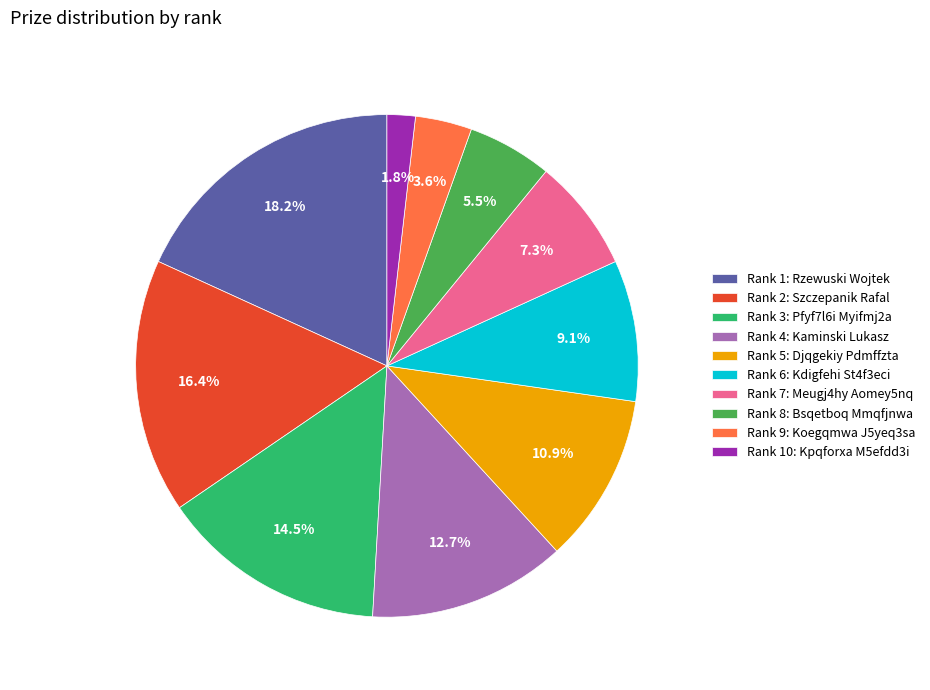

Is Rank 7: Meugj4hy Aomey5nq the majority of the pie?

No